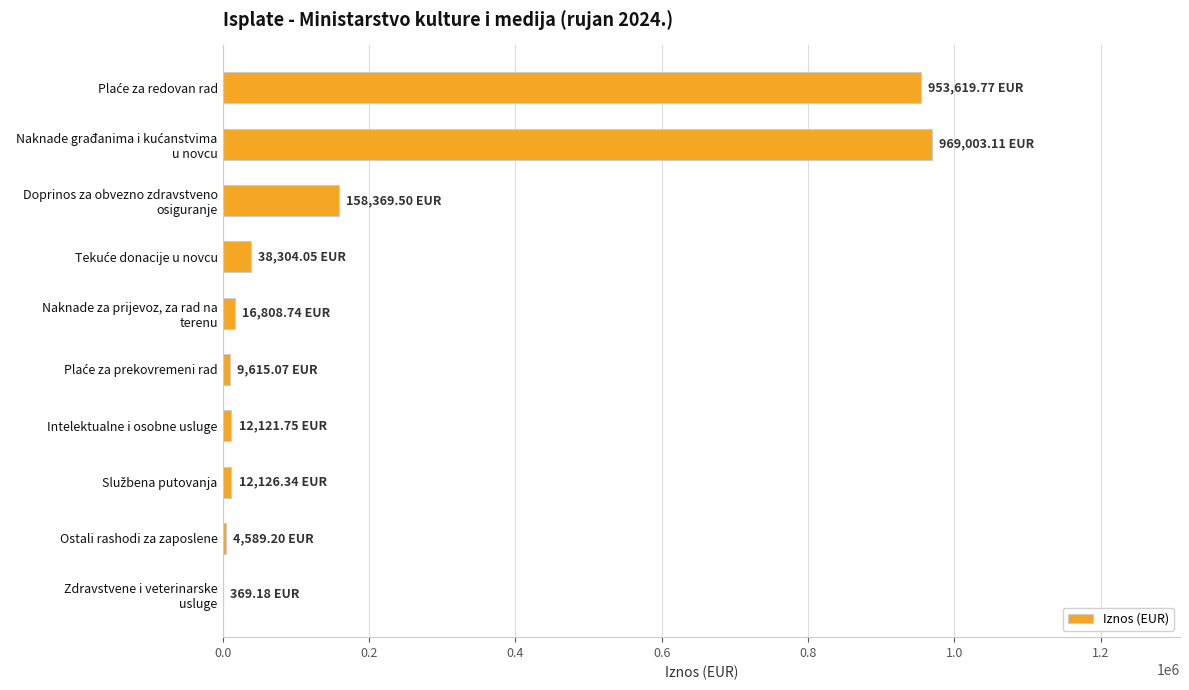

What is the sum of all values?

2174926.7